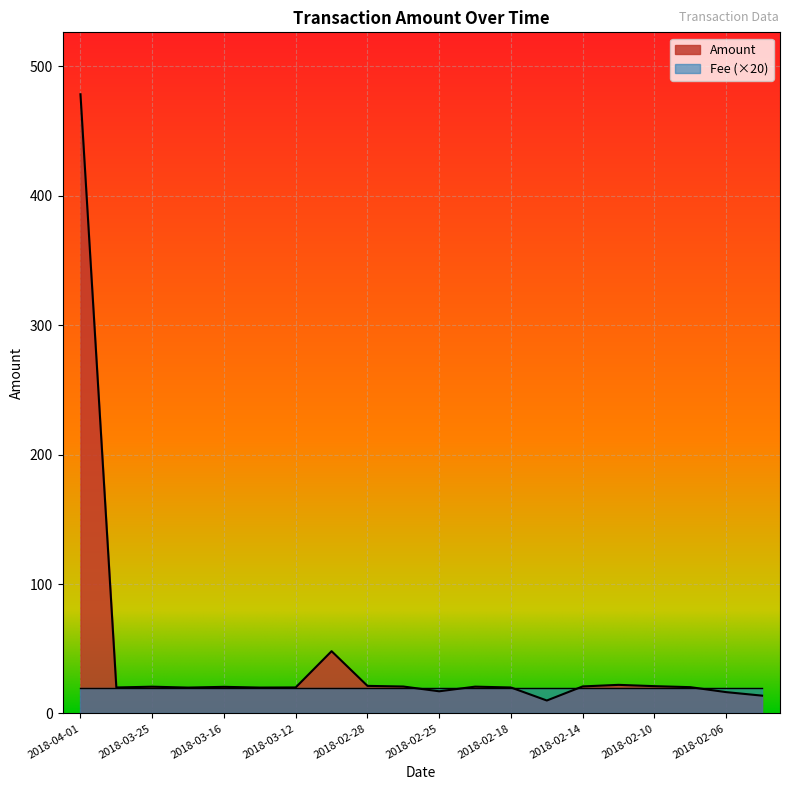

At which label is the value closest to 244?

2018-03-08